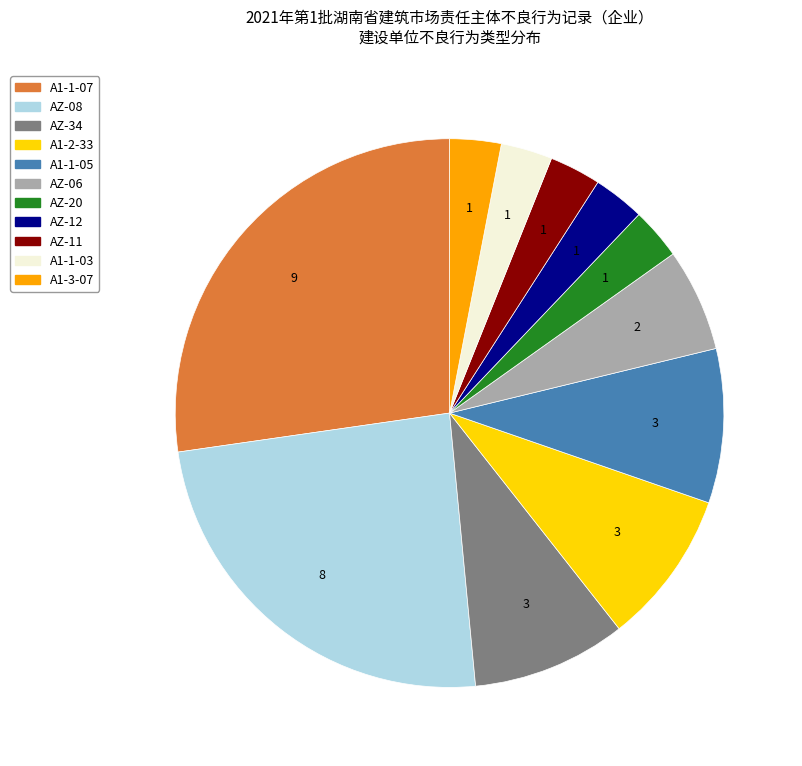

What is the largest slice in the pie chart?

A1-1-07